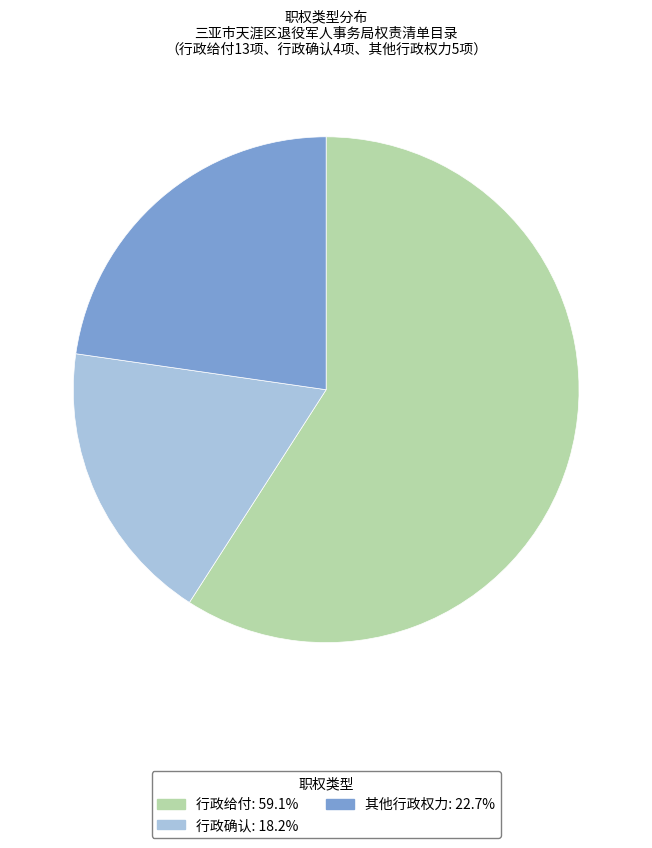

Do 行政给付 and 行政确认 together represent more than half of the pie?

Yes